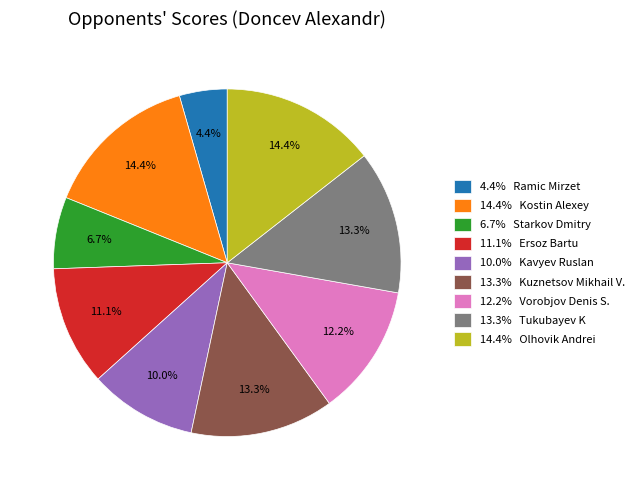

What percentage is NOT represented by 12.2% Vorobjov Denis S.?

87.8%